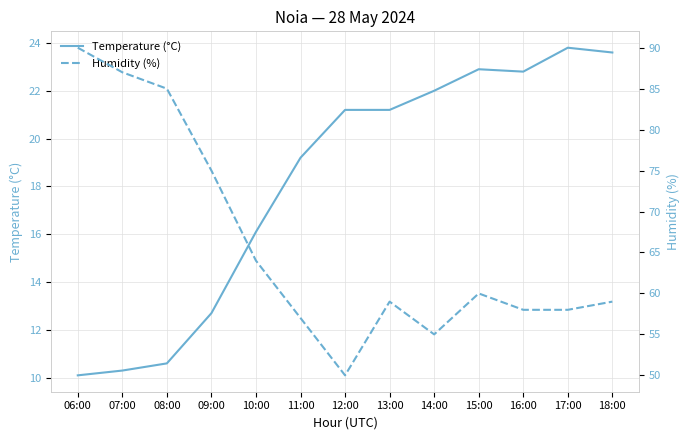

List the series in order of their overall mean, highest first.

Humidity (%), Temperature (°C)